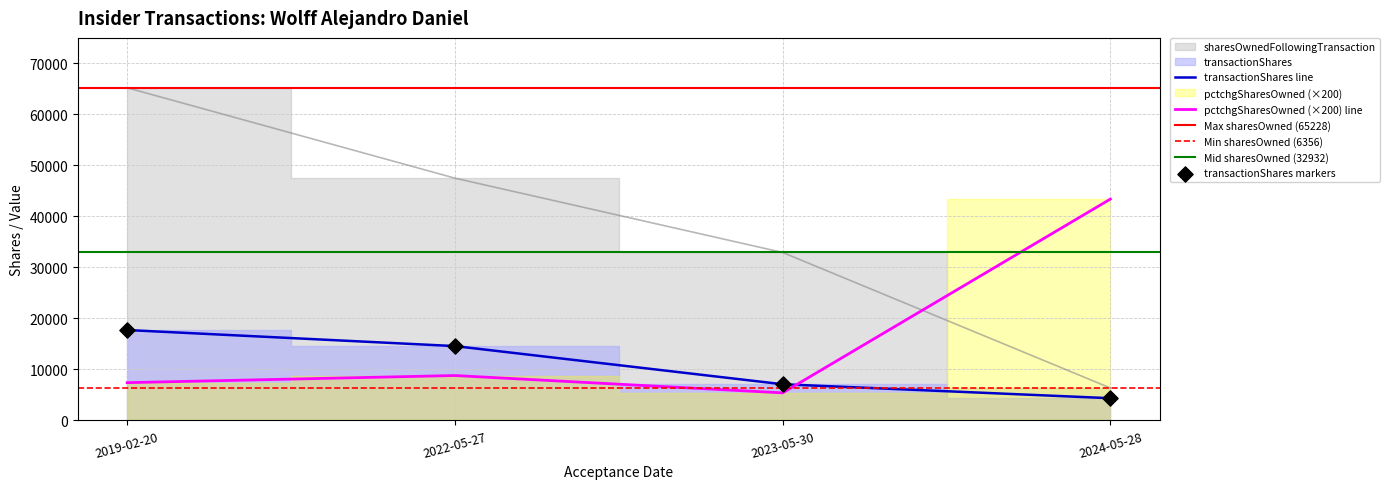

At which category is the sum across all series the highest?

2019-02-20